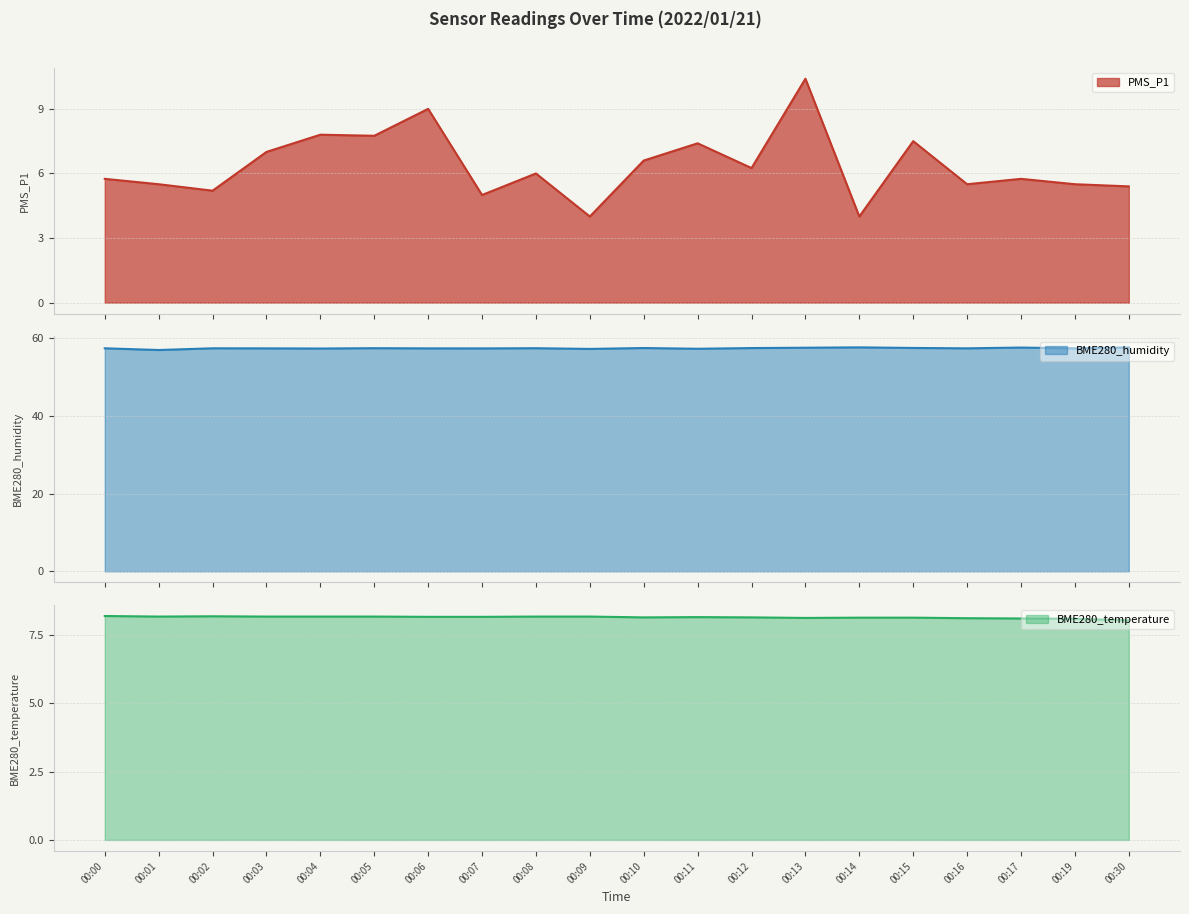

Where is the first local maximum for BME280_humidity?

00:02